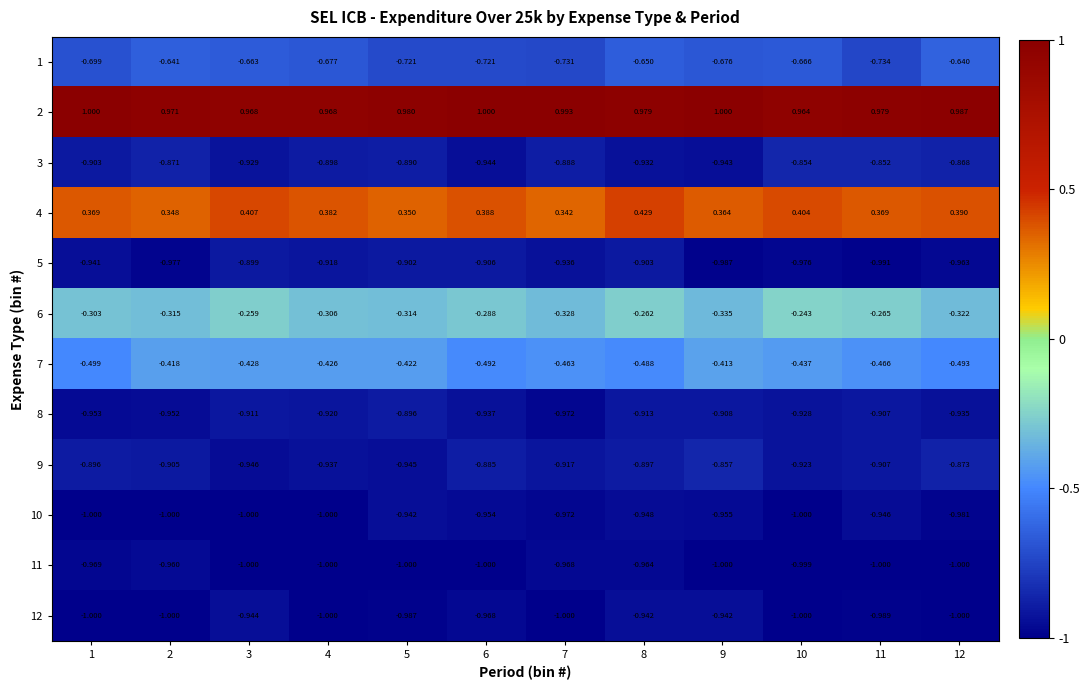

Rank the series at 5 from highest to lowest value.

2, 4, 6, 7, 1, 3, 8, 5, 10, 9, 12, 11